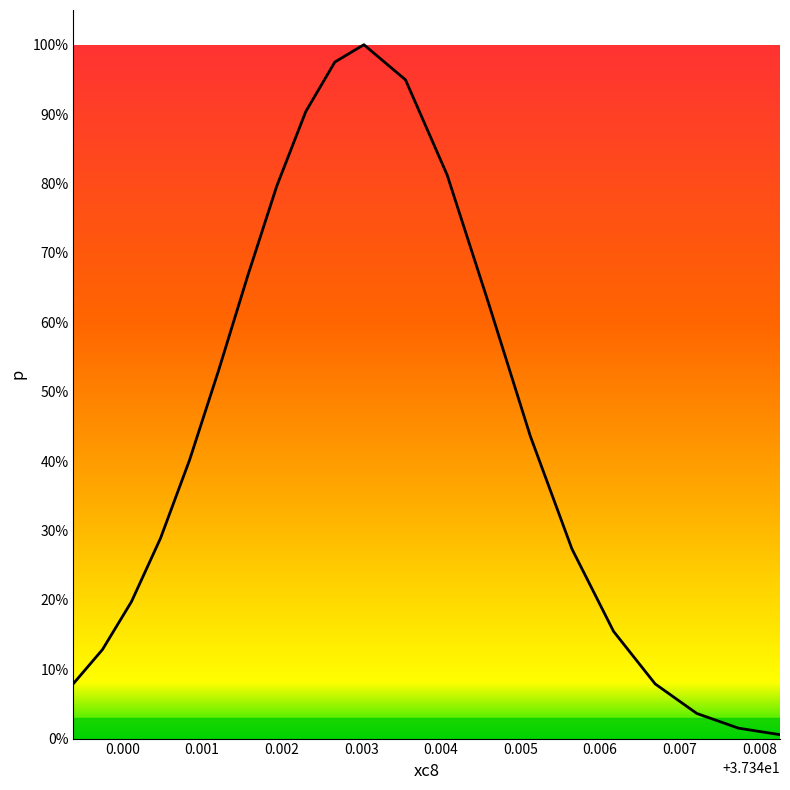

Does the chart have visible grid lines?

No